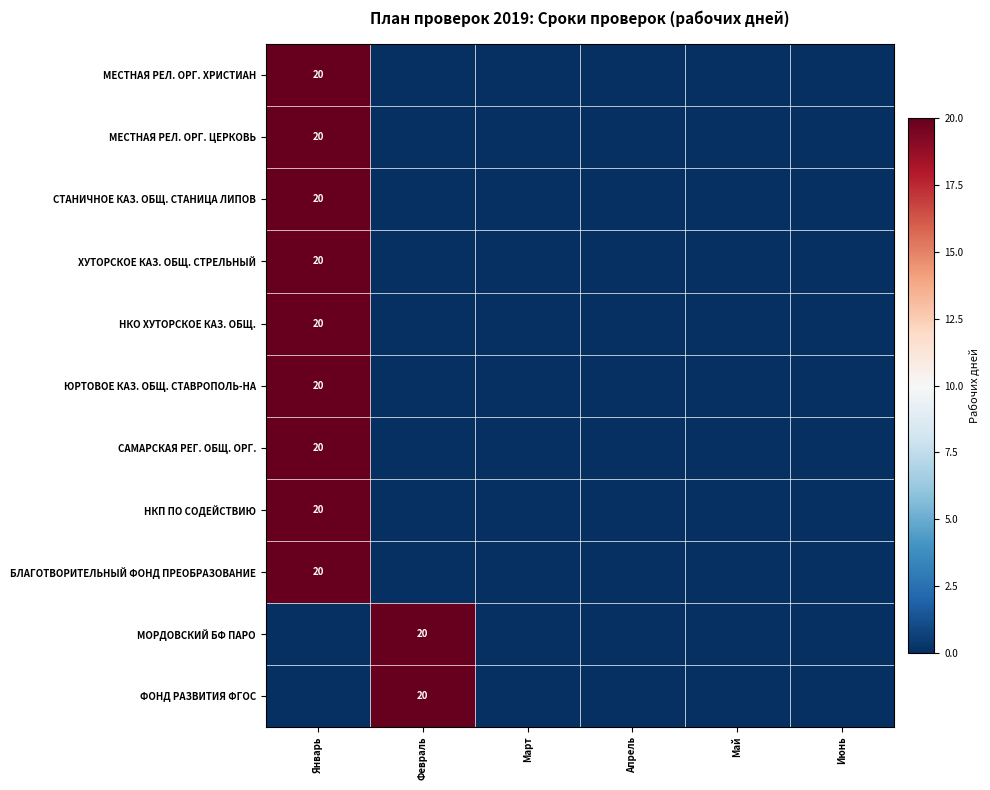

The value of ЮРТОВОЕ КАЗ. ОБЩ. СТАВРОПОЛЬ-НА at Январь is 20. True or false?

True